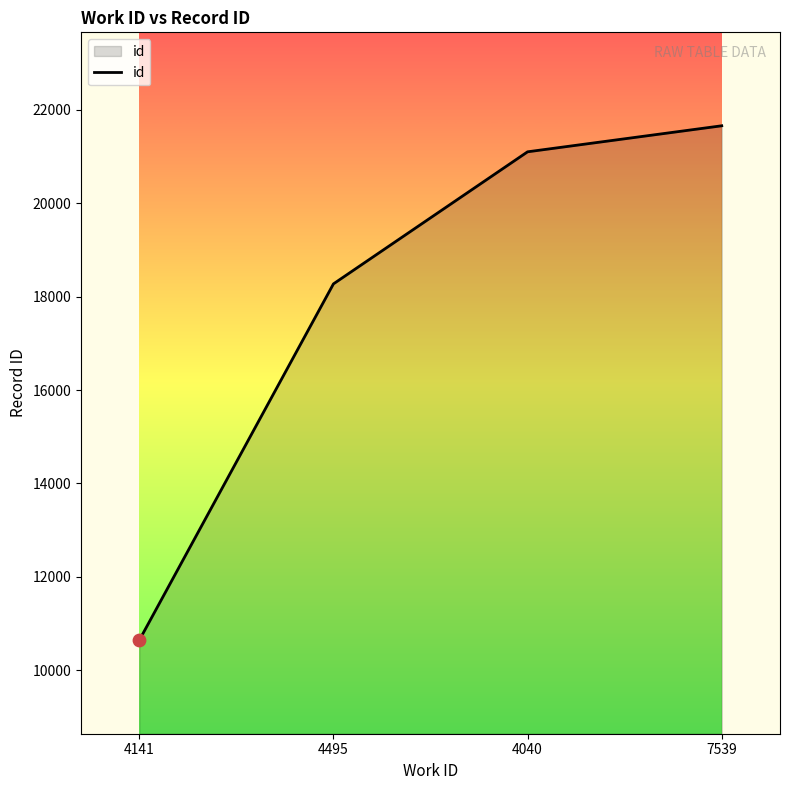

What is the ratio of the value at 4495 to the value at 4040?

0.9